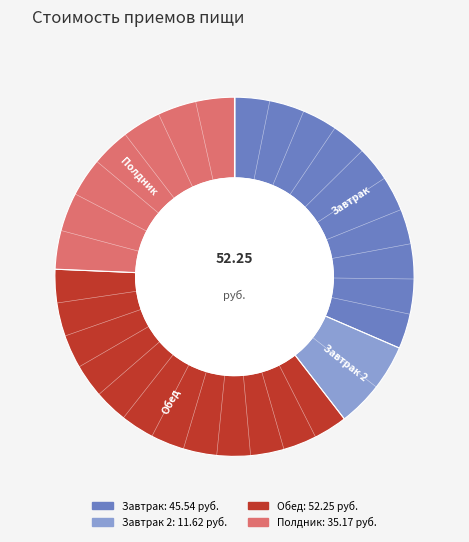

Is there a majority slice in this chart?

No